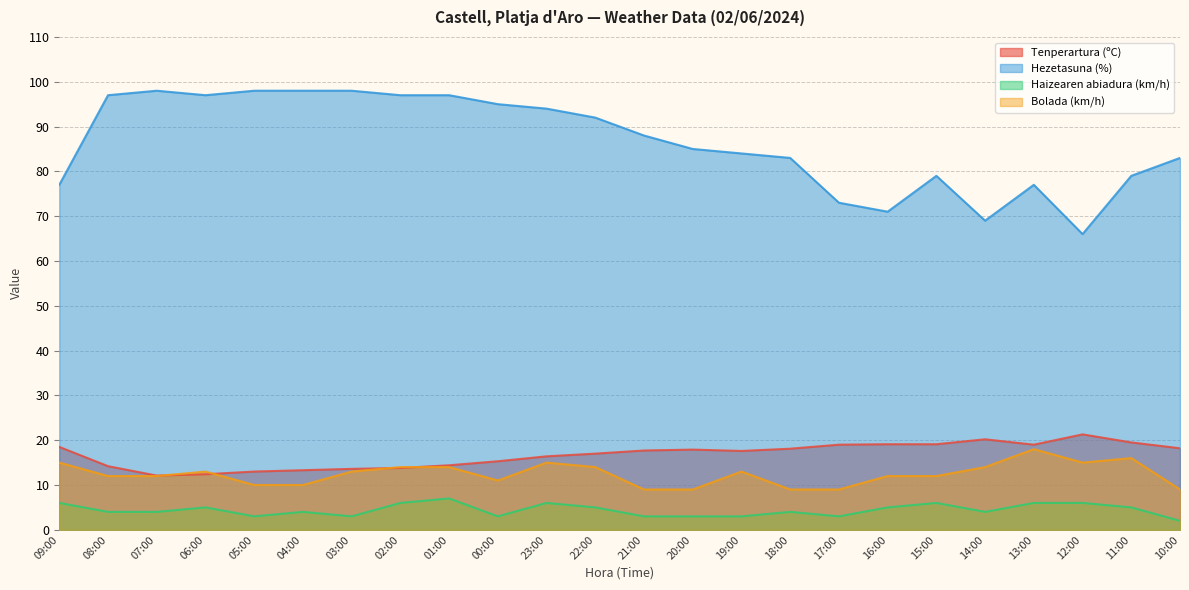

What is the spread (max minus min) of values at 09:00?

71.0